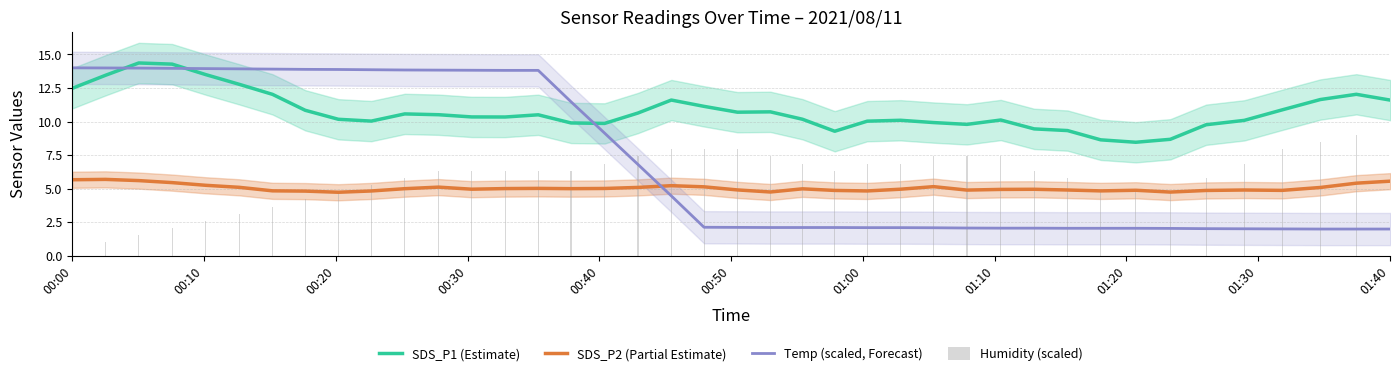

What is the sum of all SDS_P1 (Estimate) values?

430.7